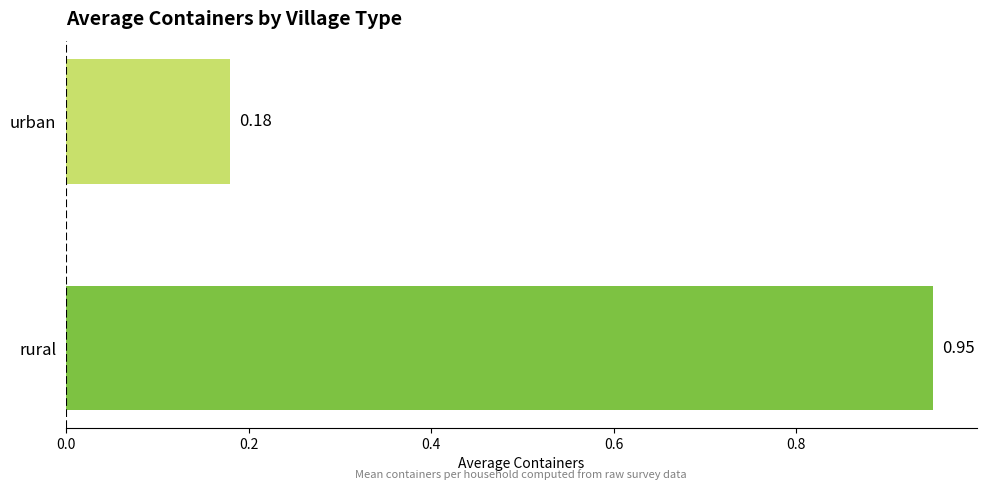

Which label corresponds to the smallest value in the chart?

urban